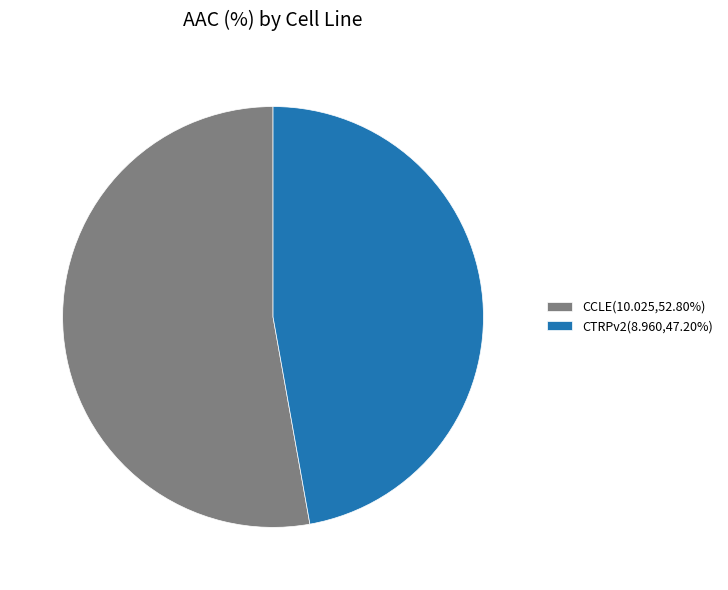

Which slice is the smallest?

CTRPv2